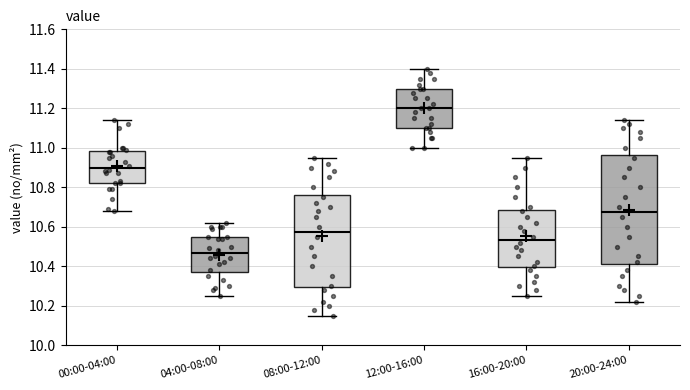

Which box has the lowest median line?

04:00-08:00